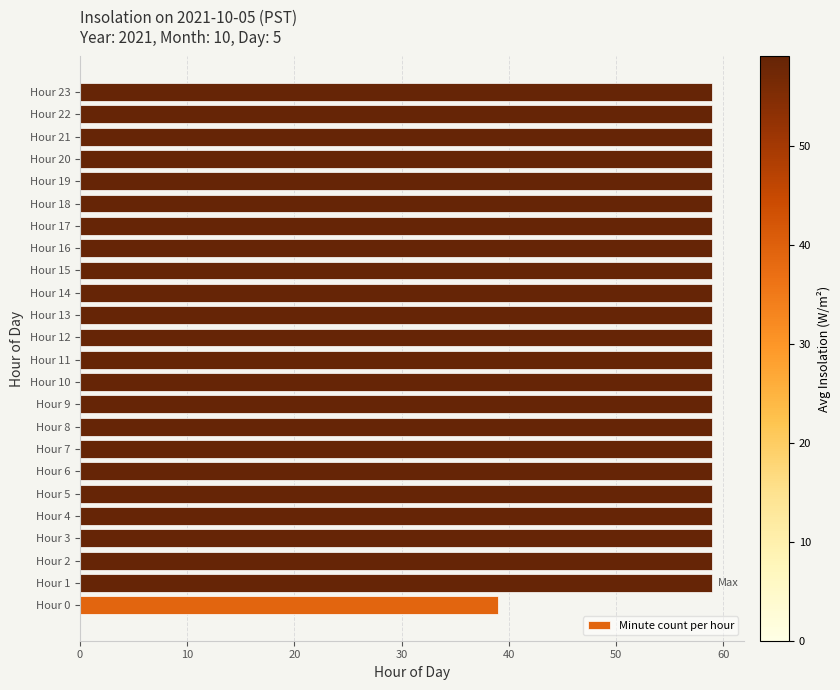

Is it true that the value at Hour 0 is 69?

False